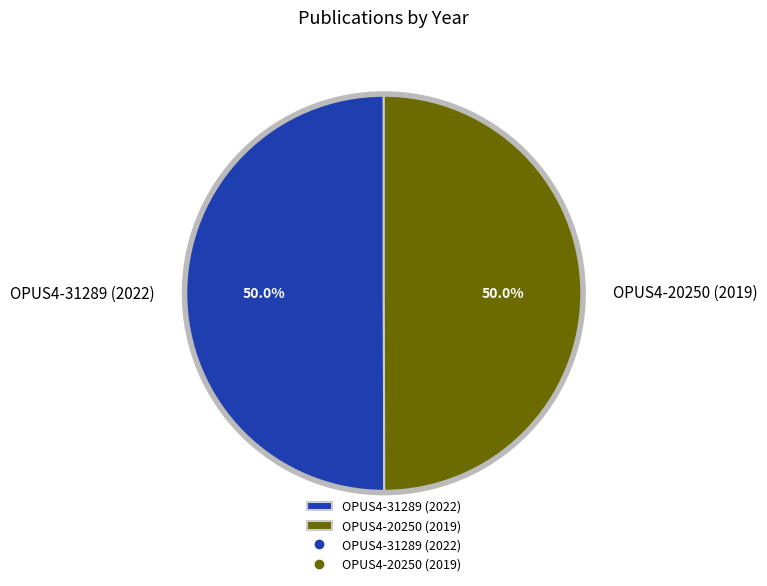

What is the ratio of the value at OPUS4-20250 (2019) to the value at OPUS4-31289 (2022)?

1.0